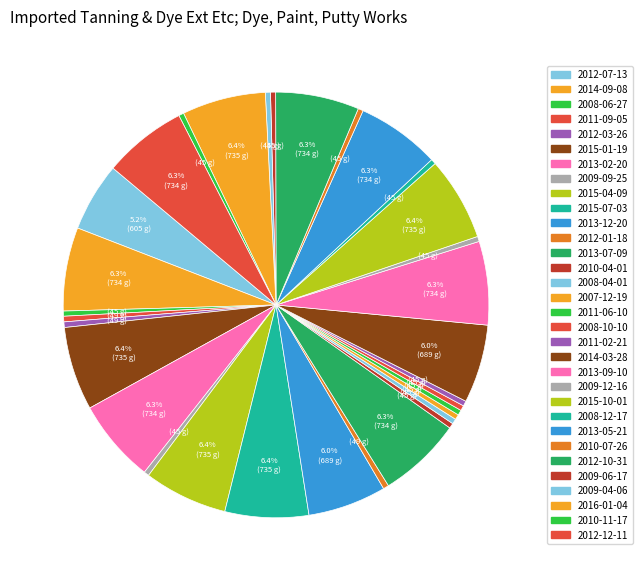

To the nearest percent, what is the difference between the largest and smallest slice percentages?

6%